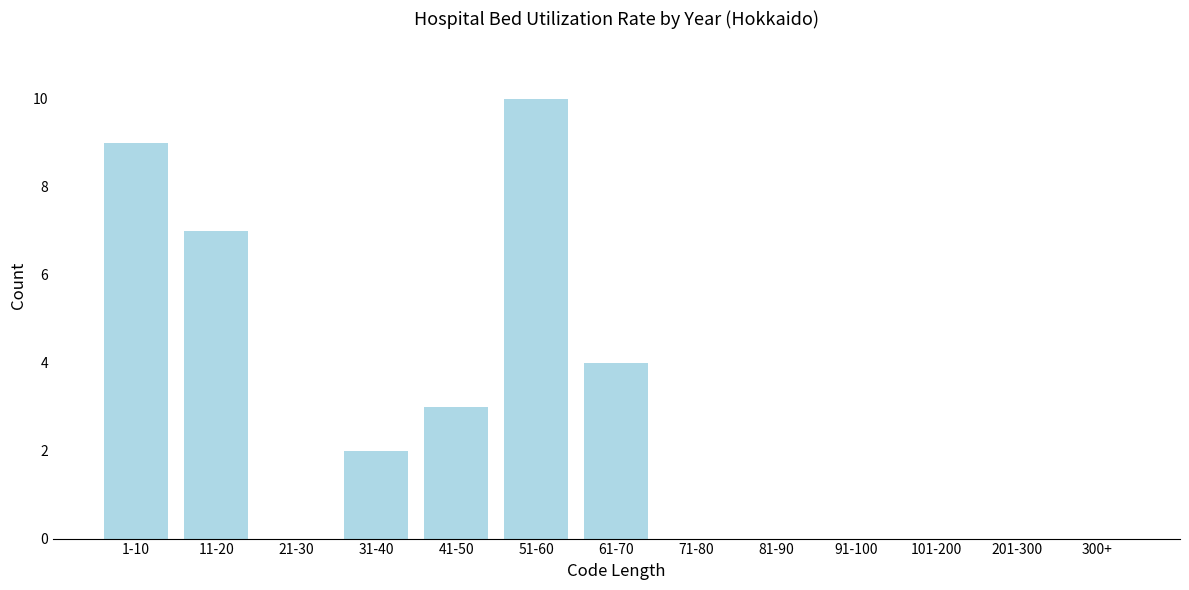

Reading left to right, list all the values displayed in this chart.

1-10=9	11-20=7	21-30=0	31-40=2	41-50=3	51-60=10	61-70=4	71-80=0	81-90=0	91-100=0	101-200=0	201-300=0	300+=0